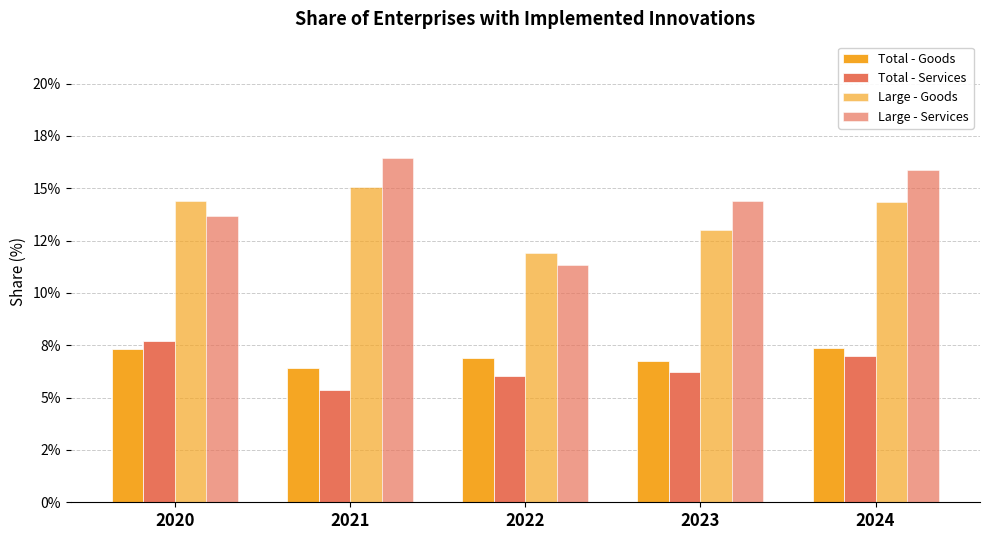

List the series in order of their peak value, highest first.

Large - Services, Large - Goods, Total - Services, Total - Goods